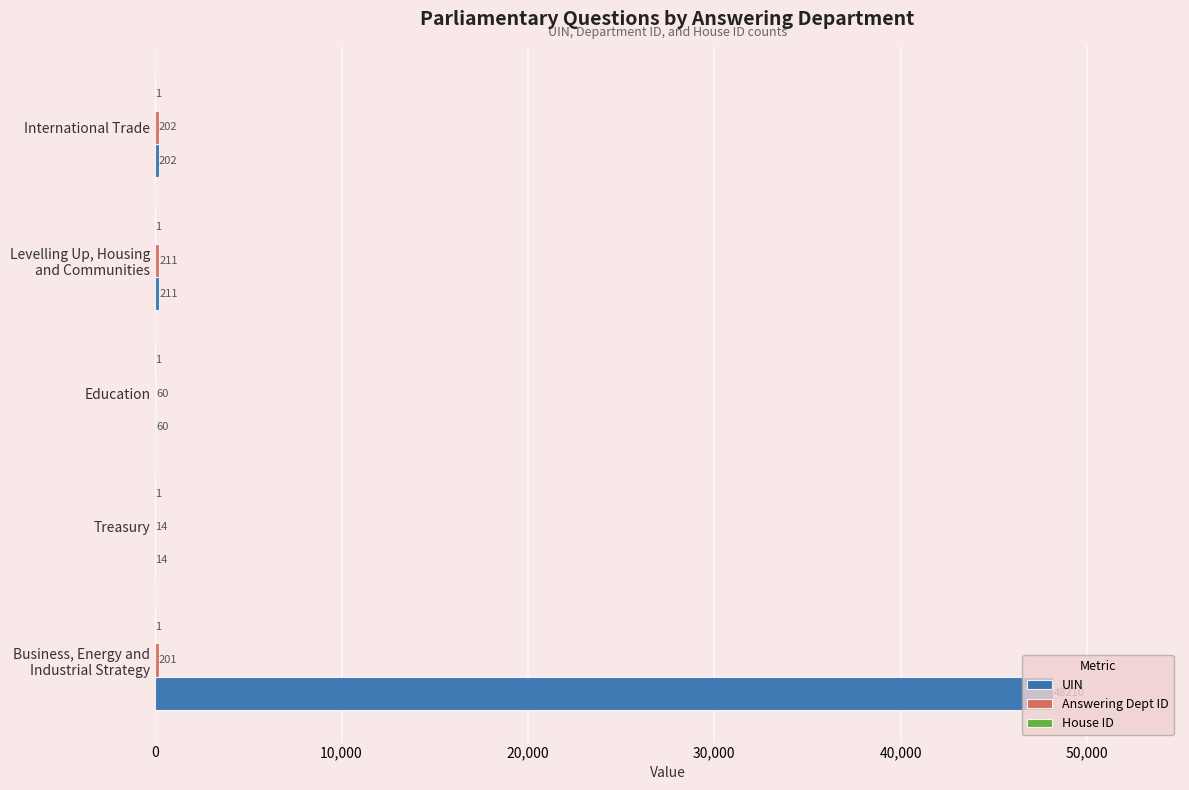

Which series has the largest total across all categories?

UIN